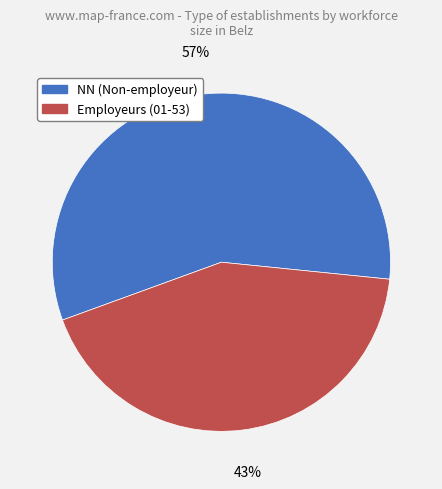

Which has a higher value, Employeurs (01-53) or NN (Non-employeur)?

NN (Non-employeur)